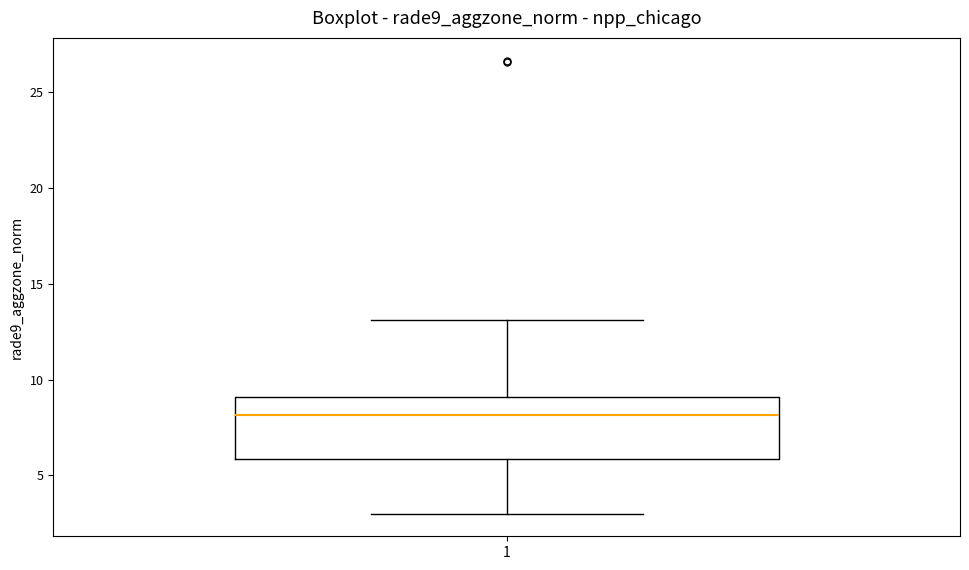

Where is the upper edge of the box at x = 1 on the y-axis? The values are not printed on the chart, so give them approximately, as read against the axis.

9